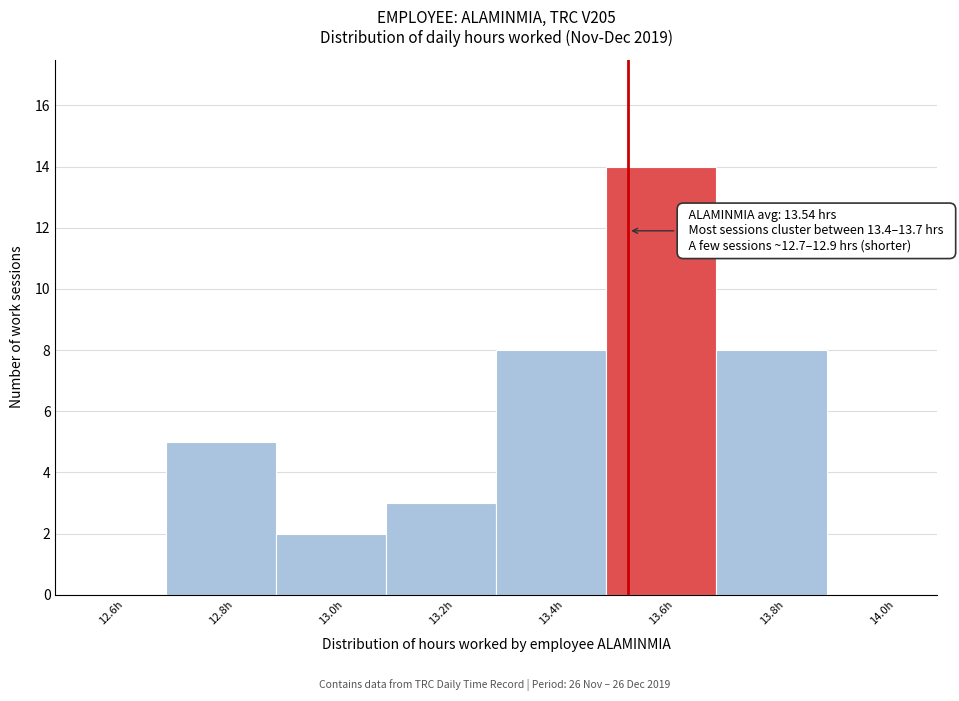

Which range on the x-axis has the tallest bar?

13.5 to 13.7